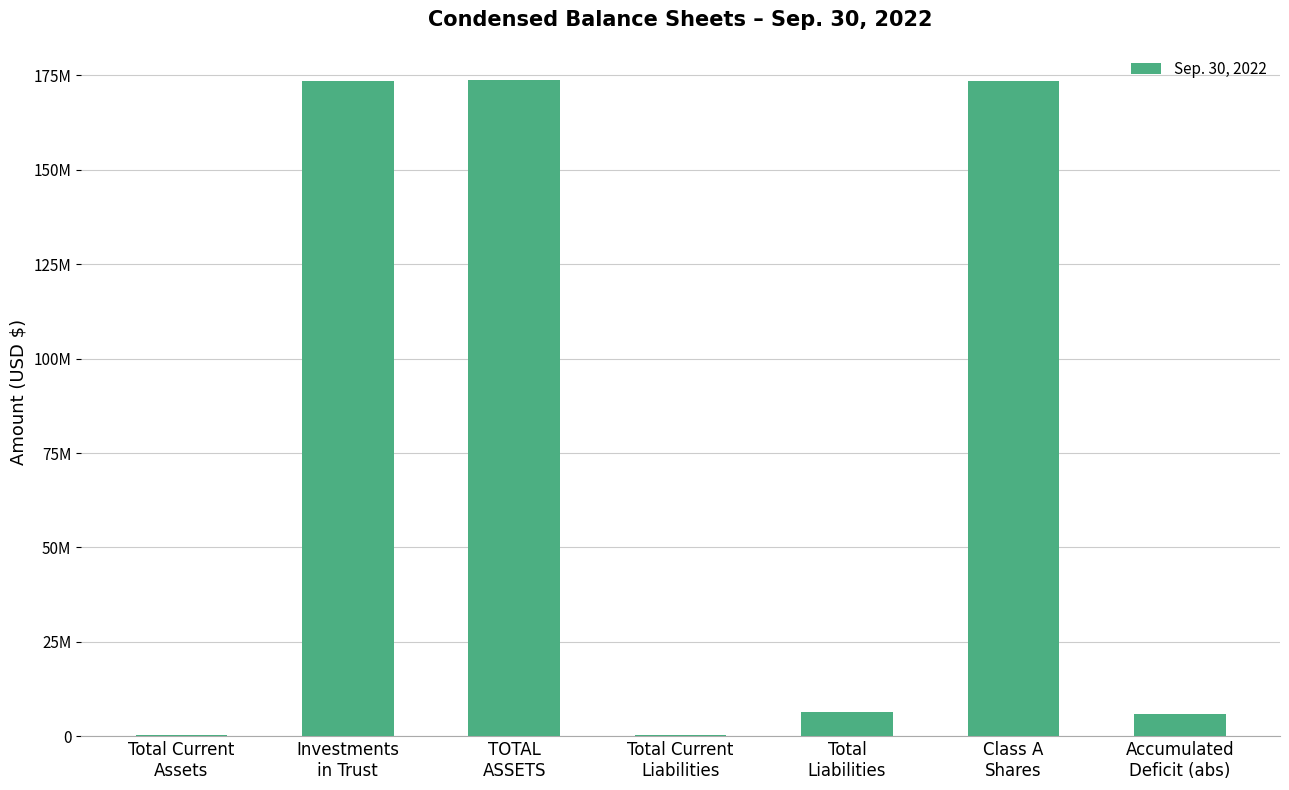

Rank the categories by value from highest to lowest.

TOTAL
ASSETS, Investments
in Trust, Class A
Shares, Total
Liabilities, Accumulated
Deficit (abs), Total Current
Liabilities, Total Current
Assets